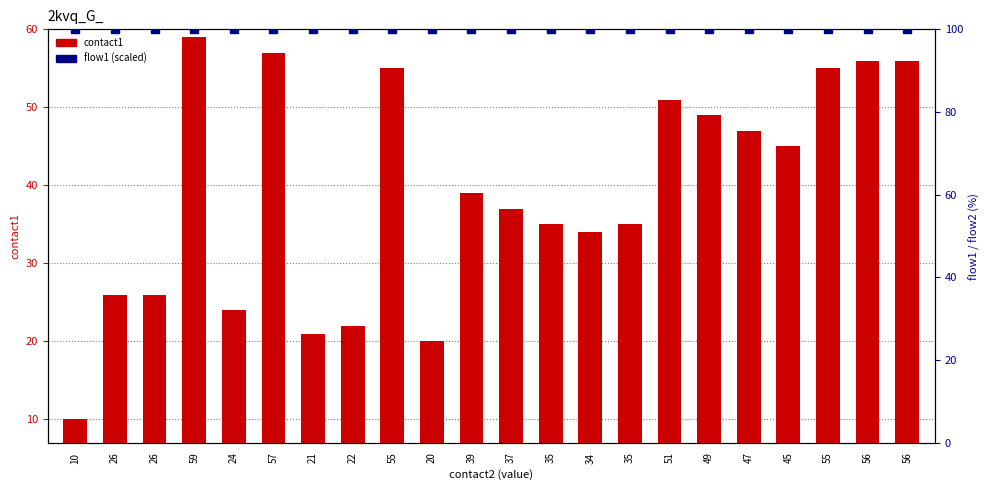

Which series has the widest spread of Y values?

contact1